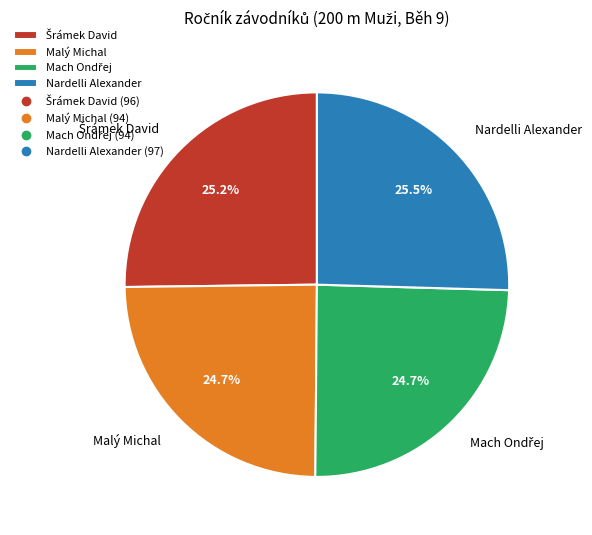

The Malý Michal slice represents 11% of the pie. True or false?

False